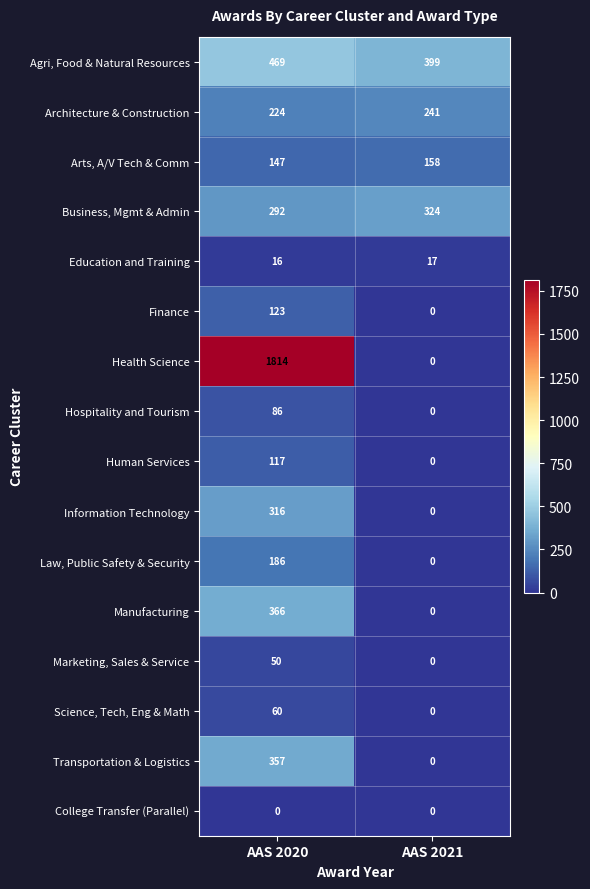

What is the average value of the Marketing, Sales & Service series?

25